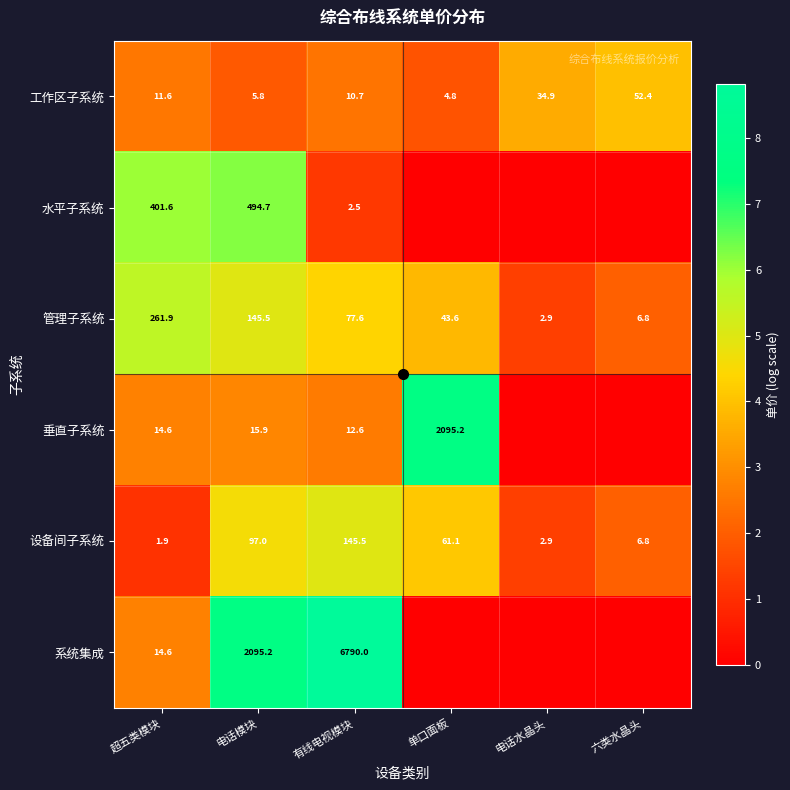

What is the difference between the maximum and second lowest values in the 管理子系统 series?

255.1